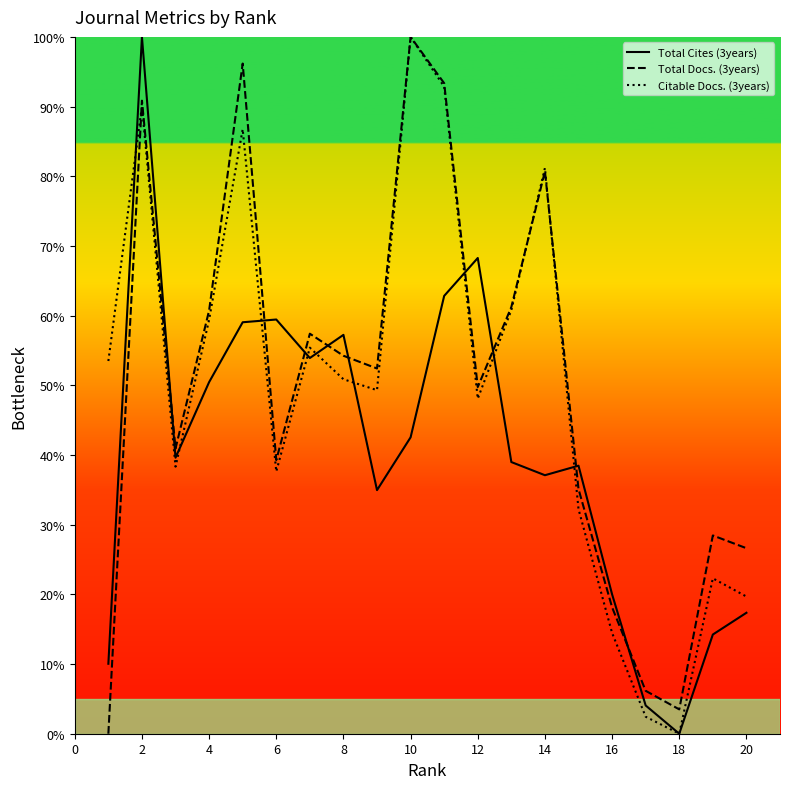

True or false: Total Docs. (3years) and Total Cites (3years) cross at least once.

True